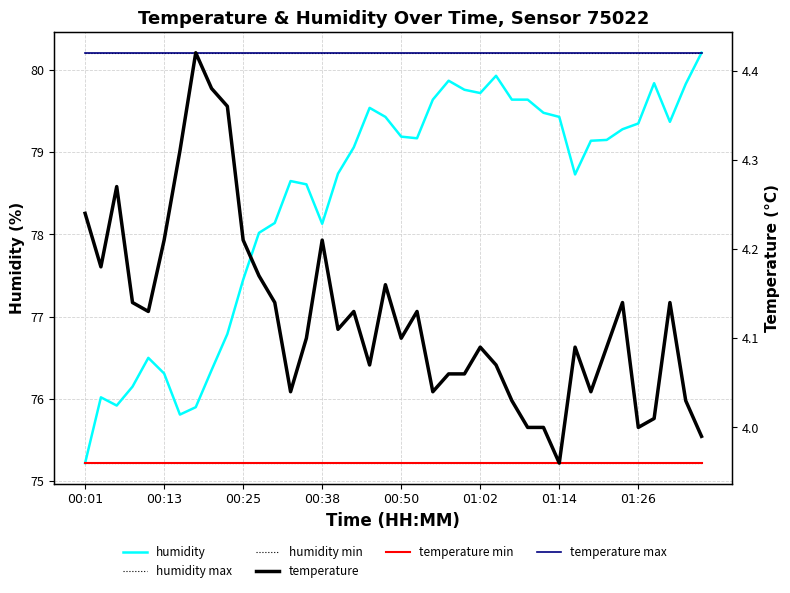

What is the spread (max minus min) of values at 00:25?

76.2